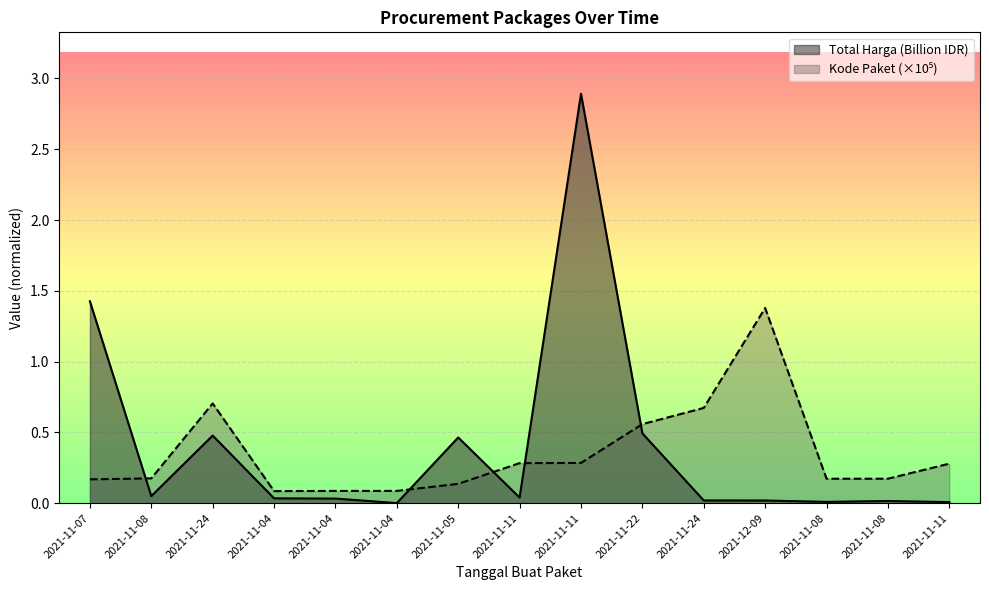

How many series are shown in this chart?

2